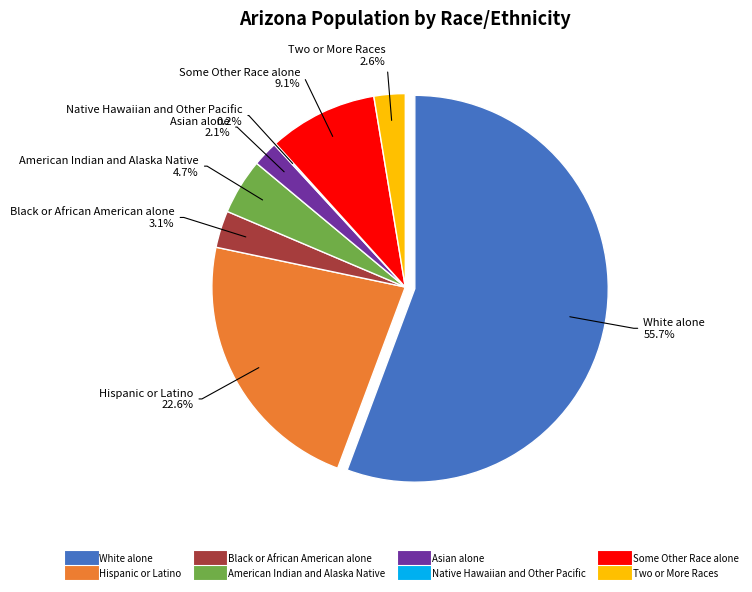

Rank the categories by value from lowest to highest.

Native Hawaiian and Other Pacific, Asian alone, Two or More Races, Black or African American alone, American Indian and Alaska Native, Some Other Race alone, Hispanic or Latino, White alone